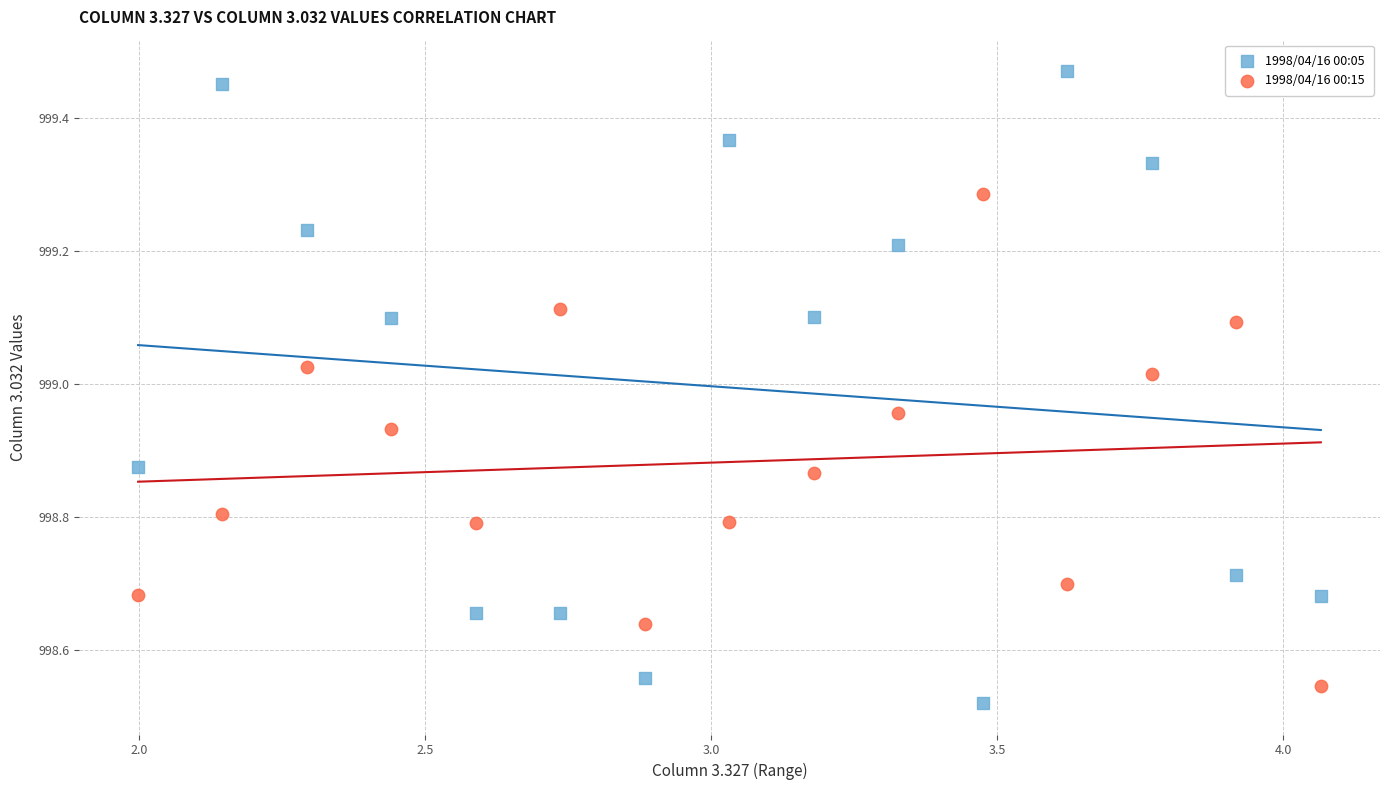

Which series has the largest Y range (max minus min)?

1998/04/16 00:05